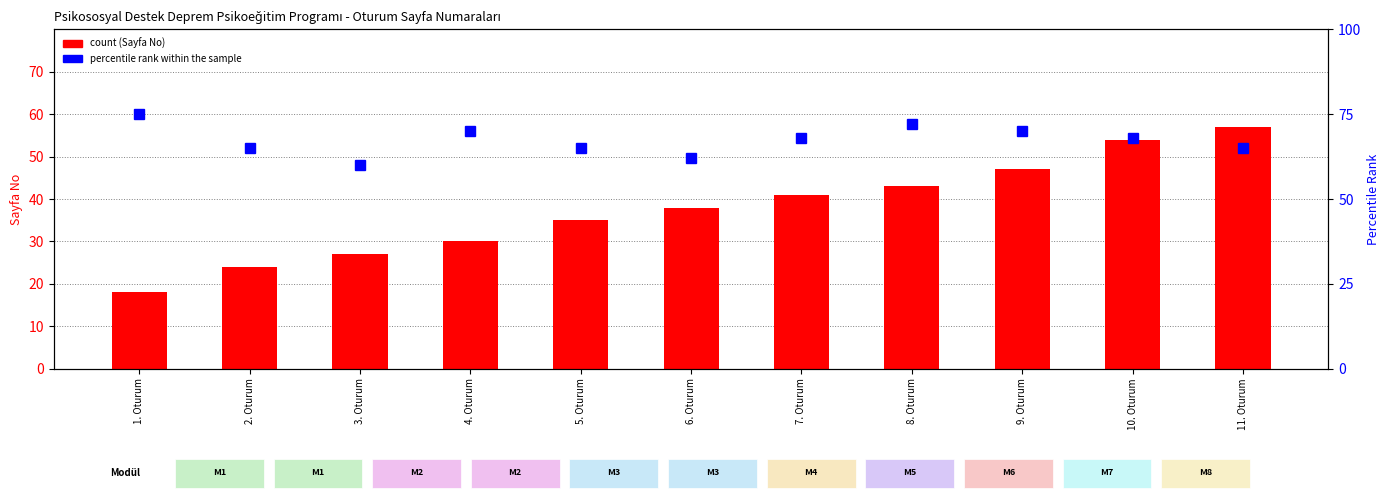

List the series in order of their peak value, lowest first.

Sayfa (count), percentile rank within the sample